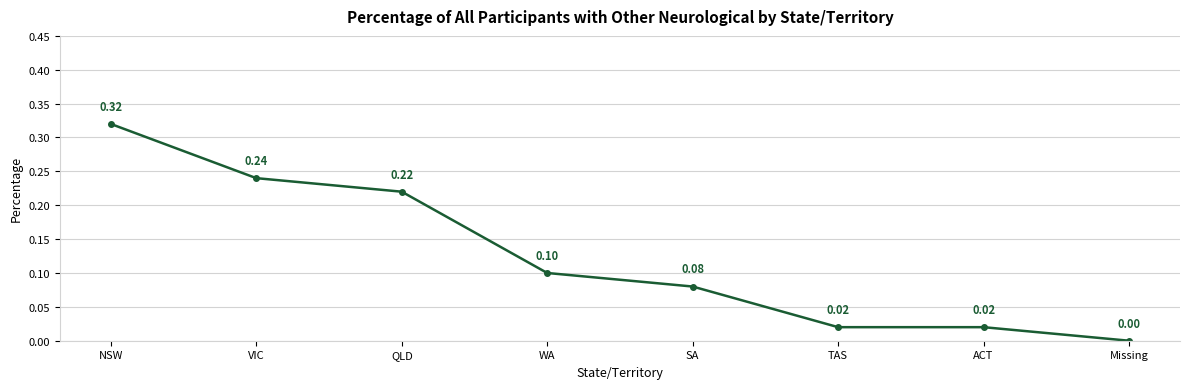

What is the label of the 4th point from the left?

WA